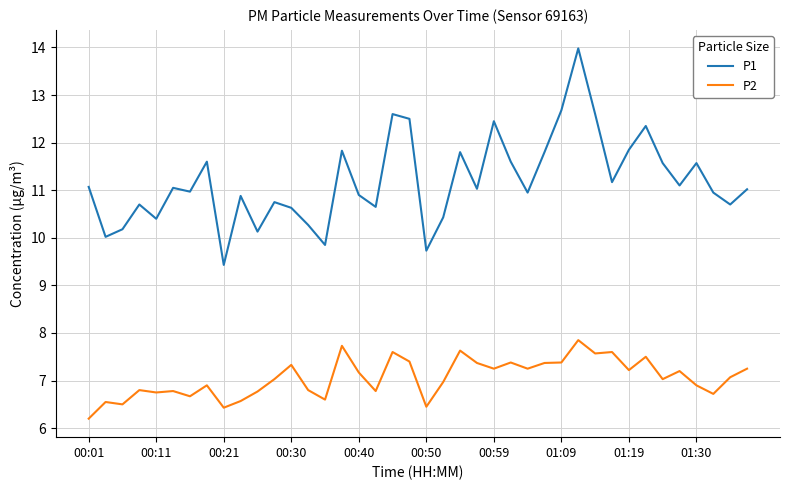

Does the chart display data point markers on the line(s)?

No